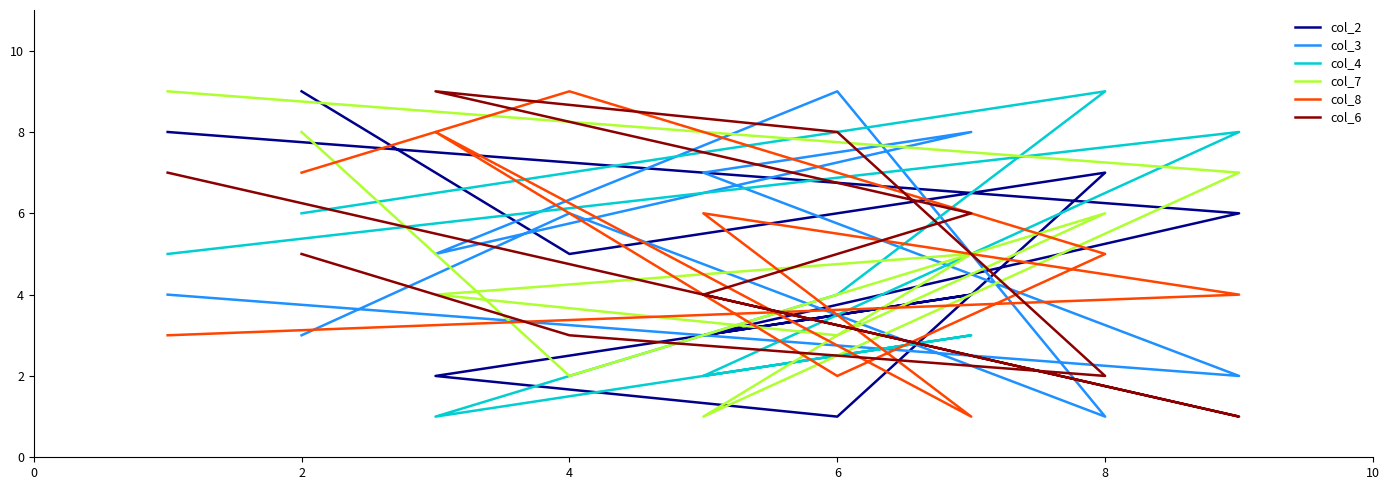

At how many categories does at least one series exceed 1?

9